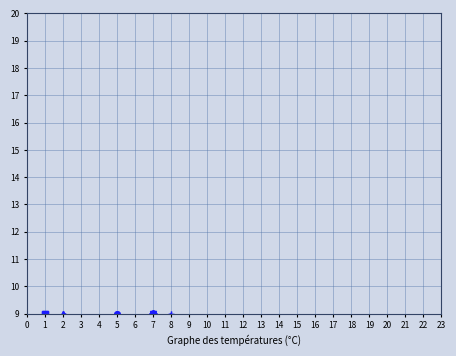

The col_7 series shows 2 at 1. True or false?

False